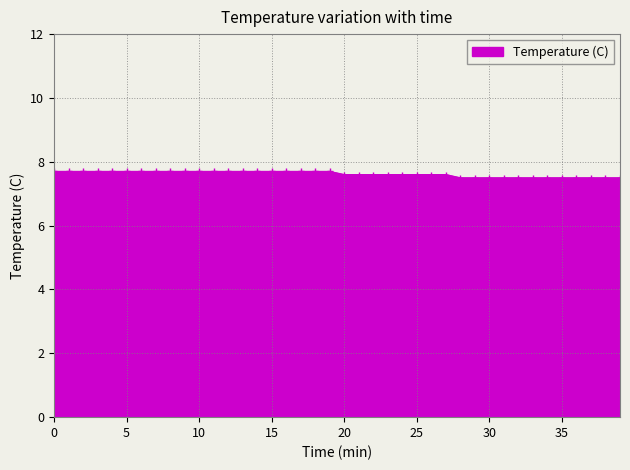

What is the average value?

7.6